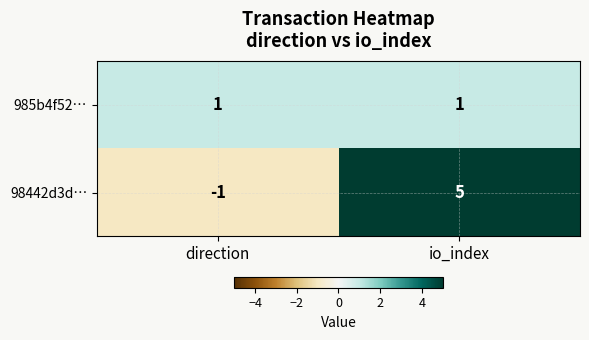

What is the maximum value shown in the chart?

5